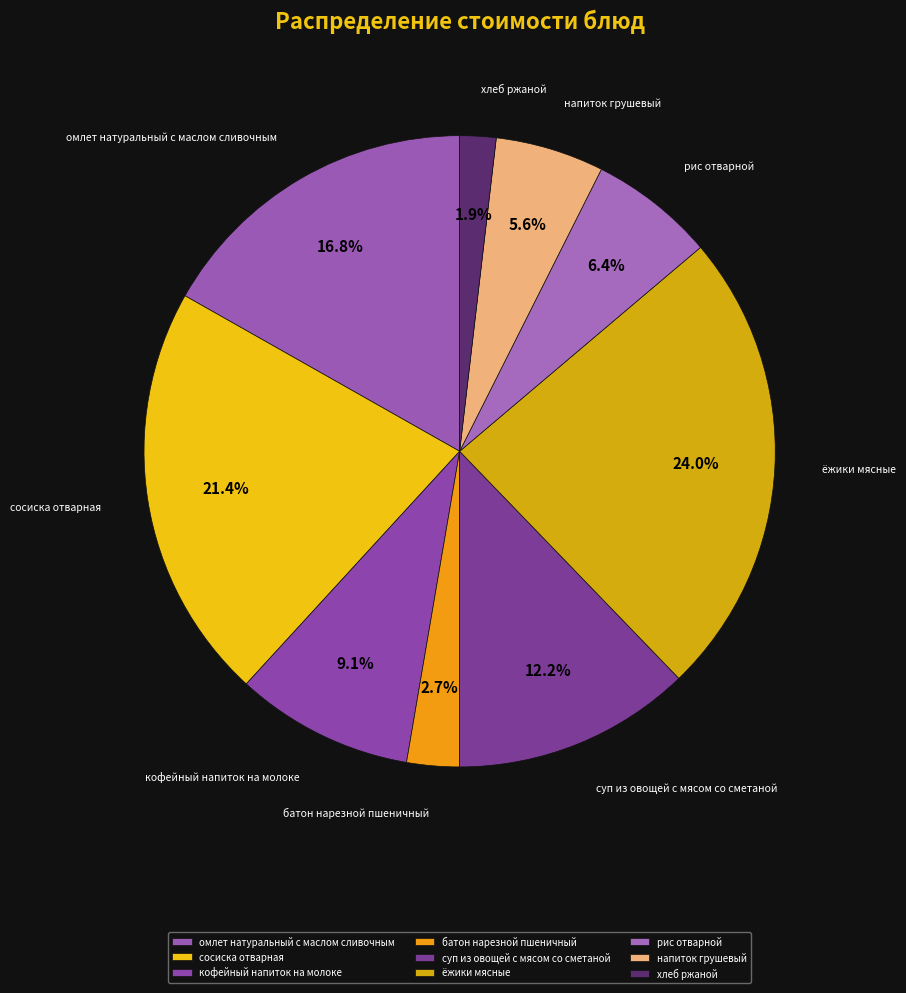

To the nearest percent, what is the average slice percentage?

11%